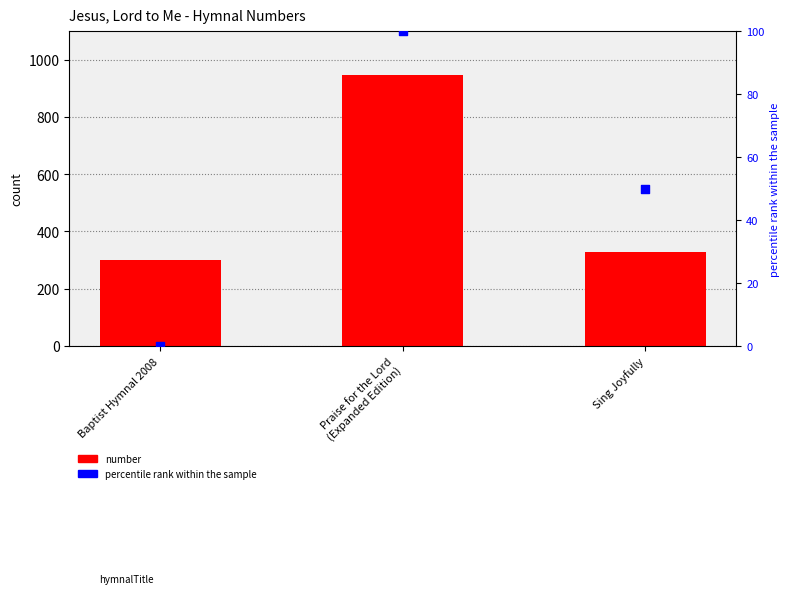

At how many categories does at least one series exceed 153?

3